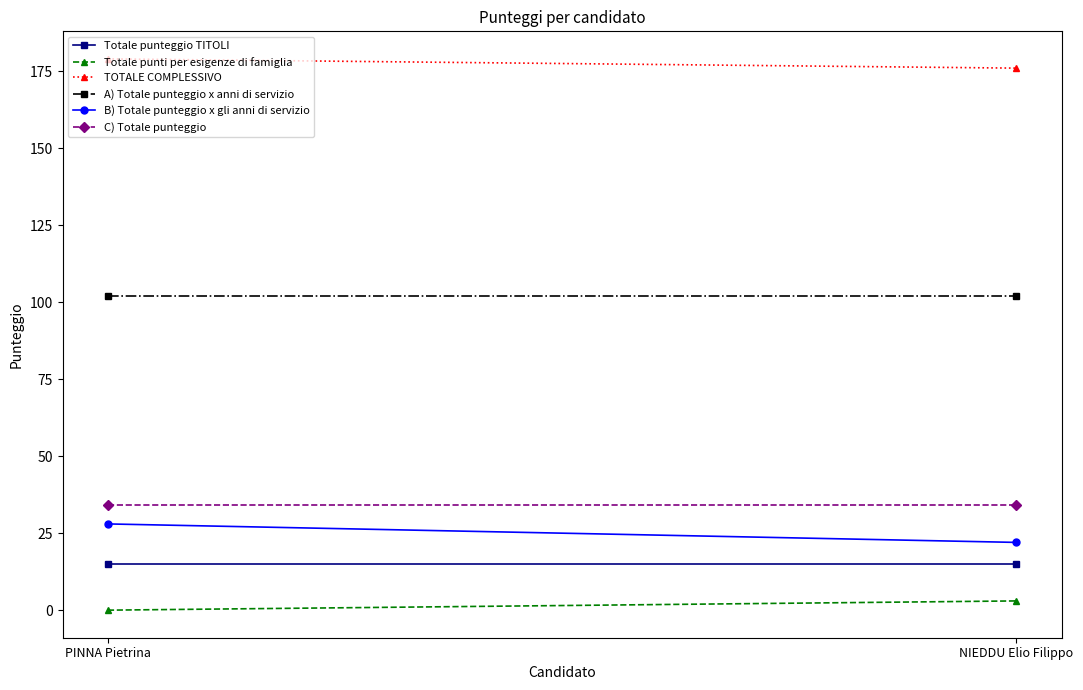

What is the sum of the A) Totale punteggio x anni di servizio values at PINNA Pietrina and NIEDDU Elio Filippo?

204